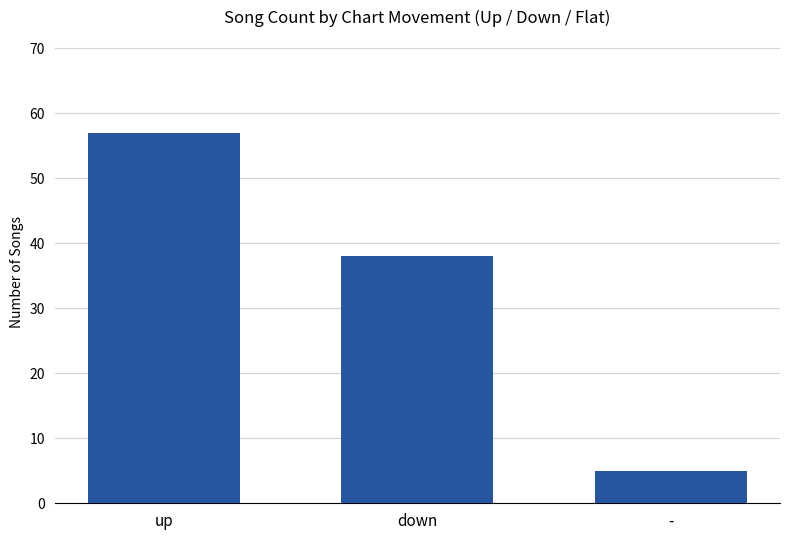

Reading left to right, transcribe all the data shown in this chart.

57	38	5